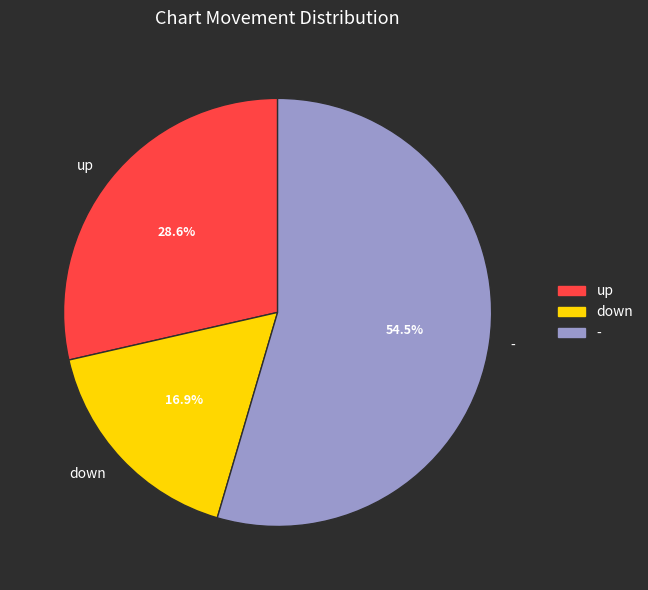

To the nearest percent, what is the difference between the largest and smallest slice percentages?

38%